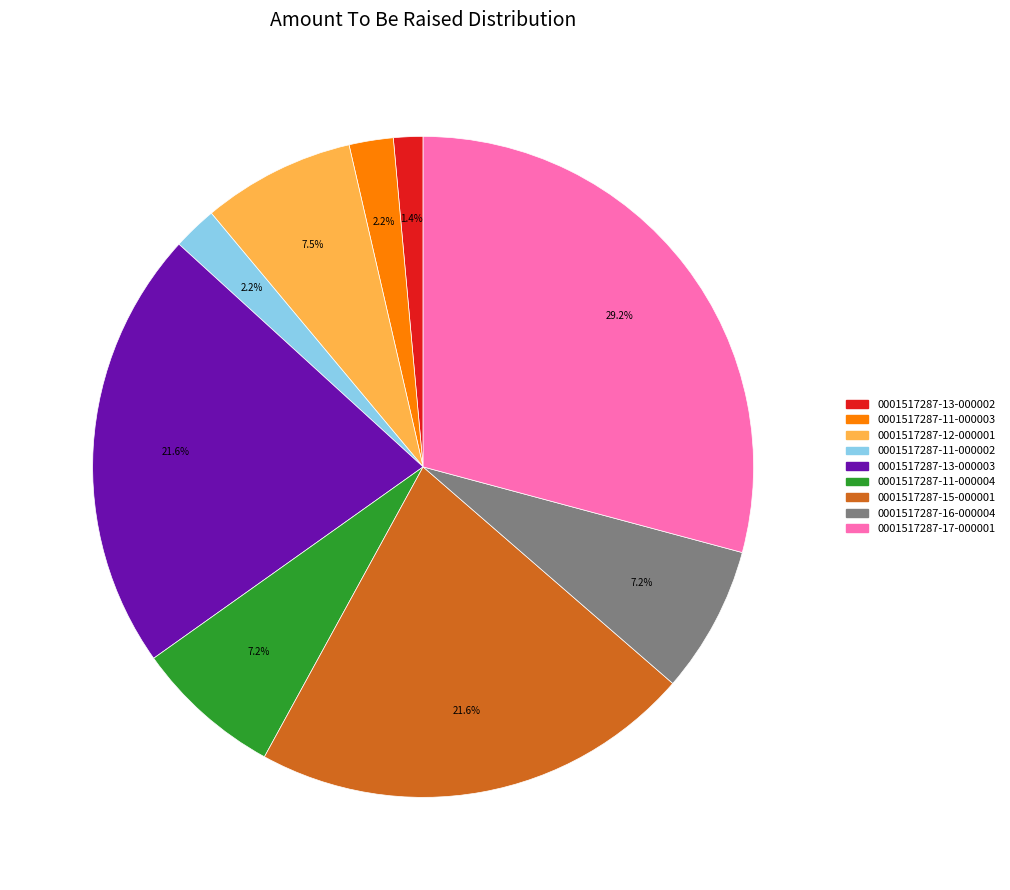

Is it true that 0001517287-15-000001 is 28% of the pie?

False